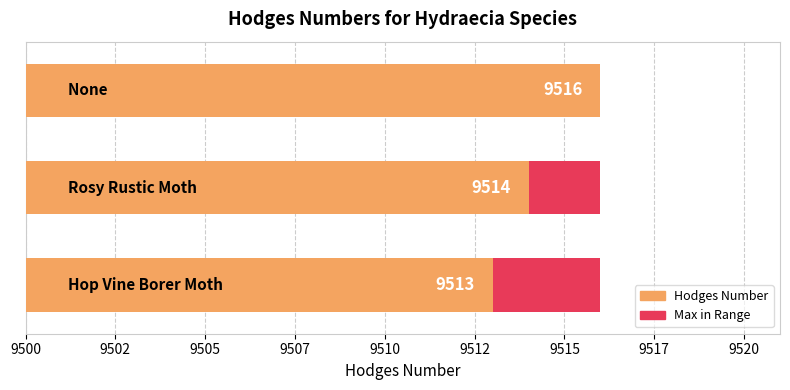

What is the value of the Hodges Number bar at the 2nd from the left?

9514.0